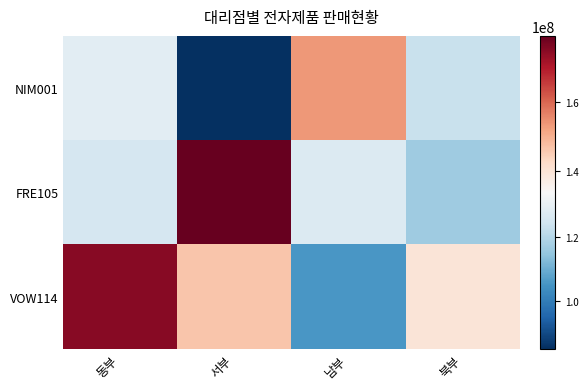

What is the difference between the highest and lowest values at 북부?

23100000